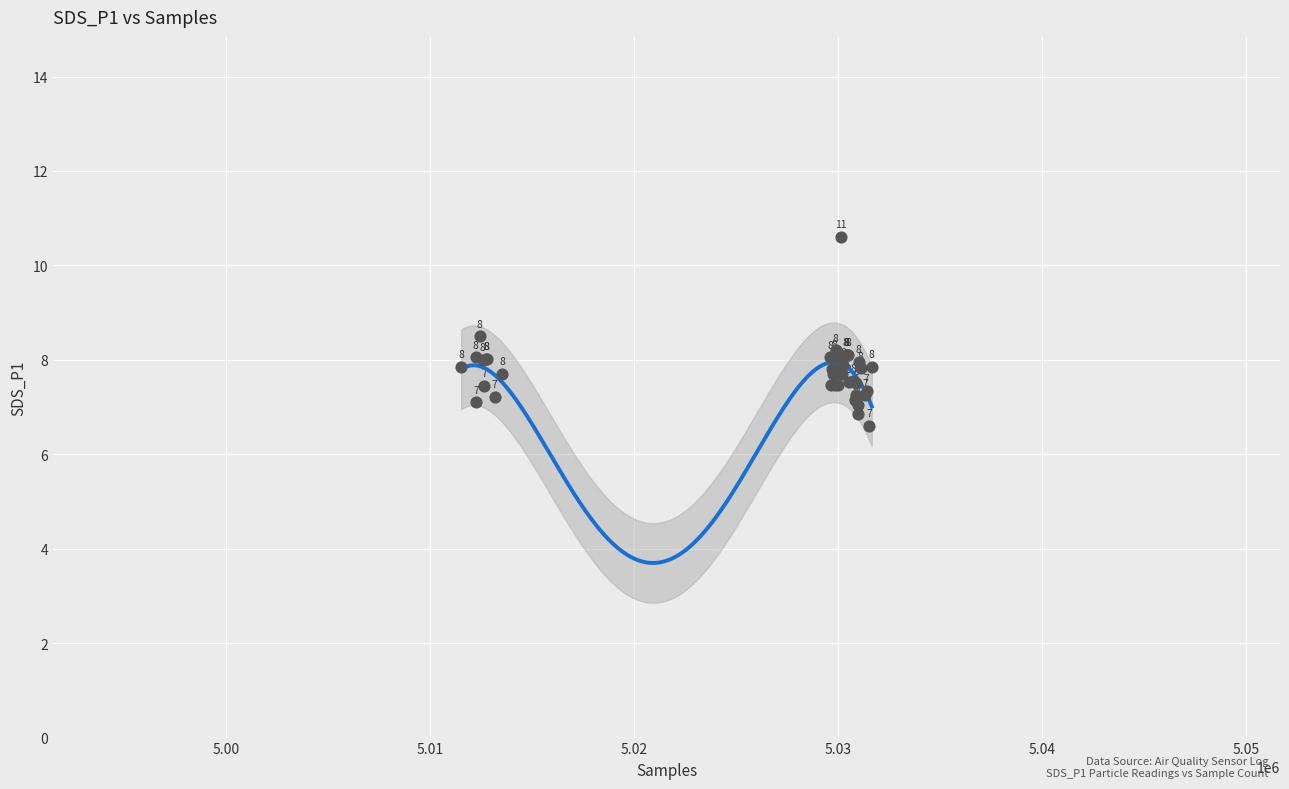

What Y value in the scatter plot is closest to 8?

8.0